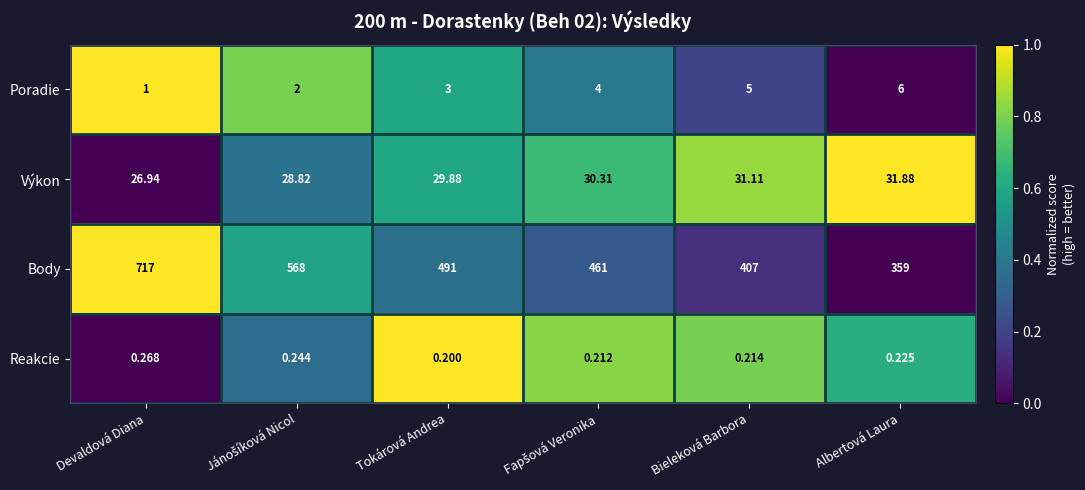

How many series are shown in this chart?

4